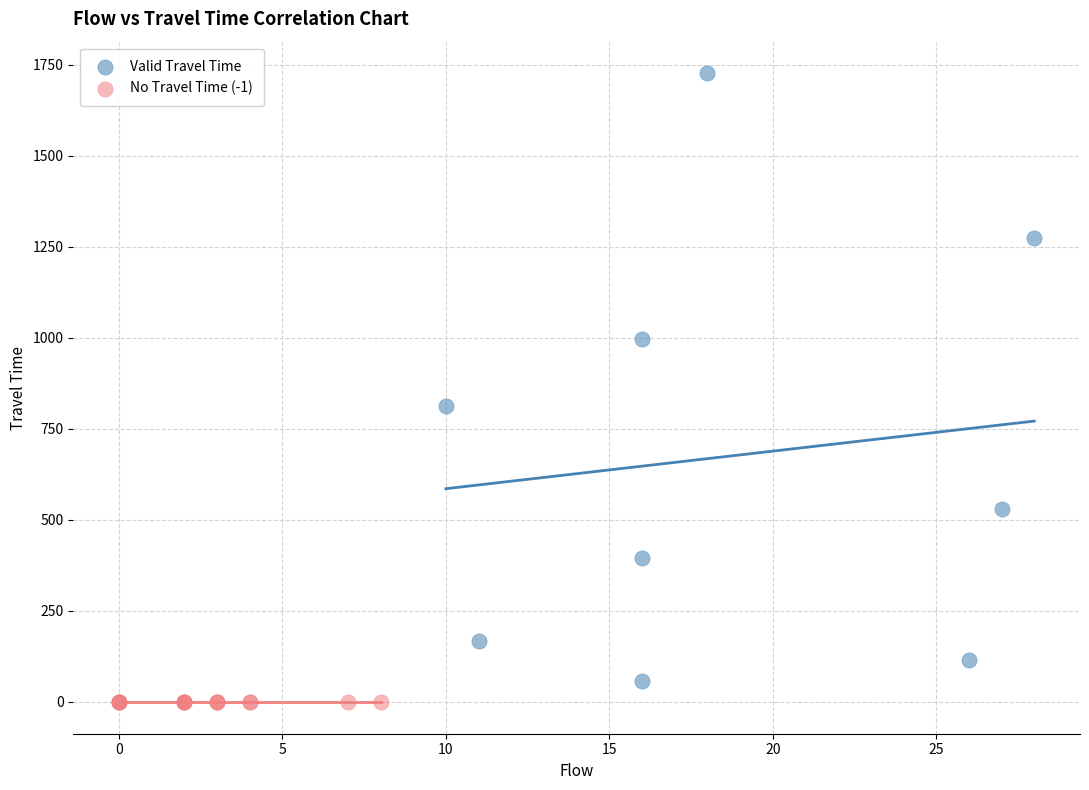

Which series contains the highest Y value?

Valid Travel Time